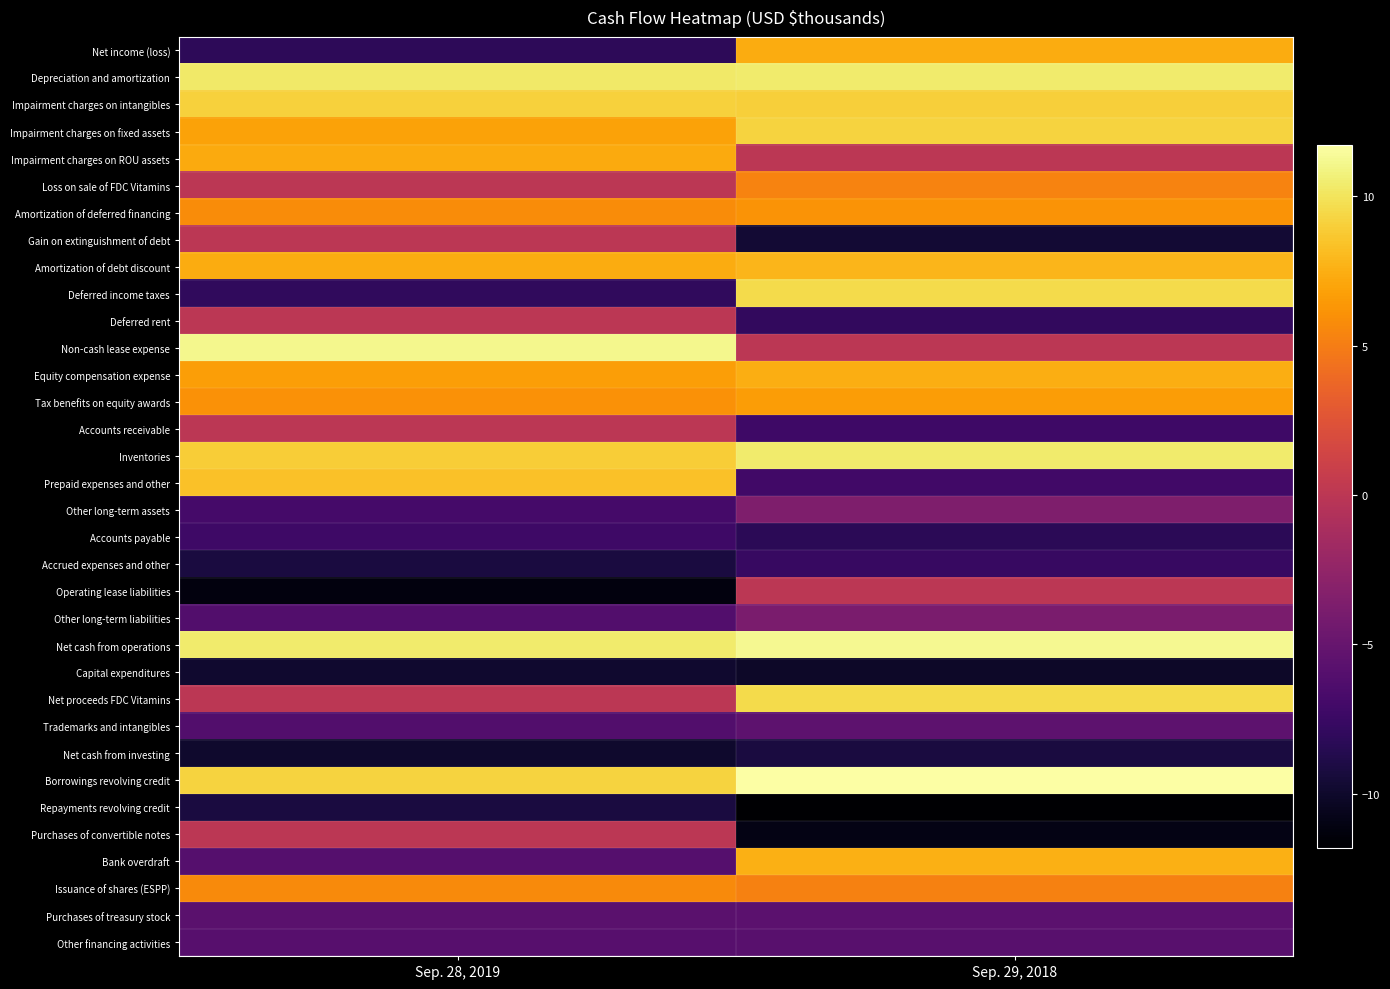

How many series are shown in this chart?

34